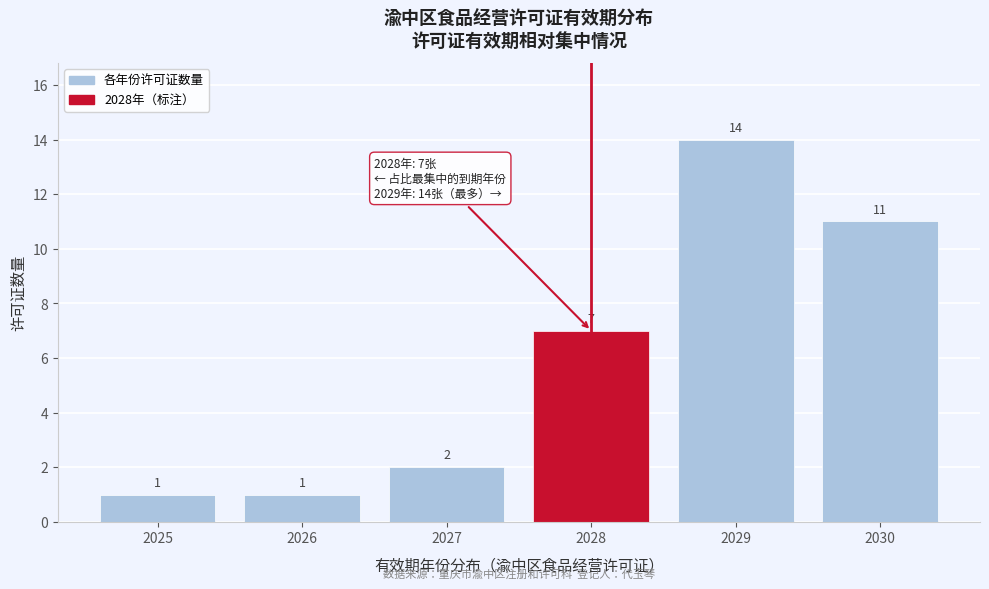

Reading right to left, list all the values displayed in this chart.

2030=11	2029=14	2028=7	2027=2	2026=1	2025=1